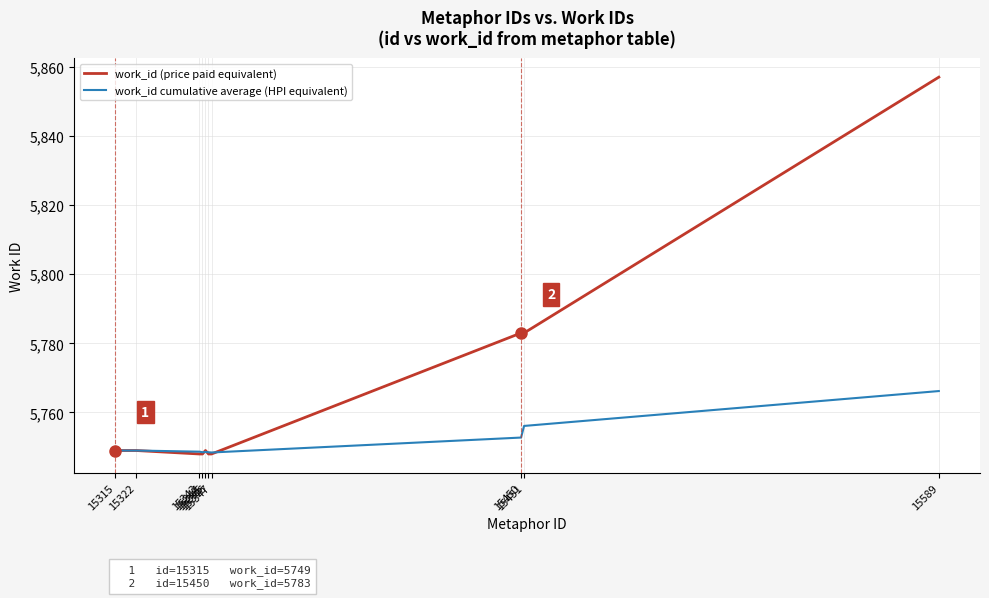

List the series in order of their overall mean, lowest first.

work_id cumulative average (HPI equivalent), work_id (price paid equivalent)